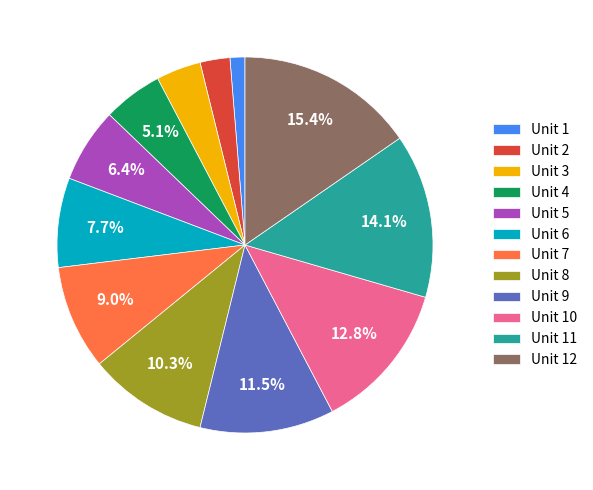

Does Unit 5 account for over 50% of the chart?

No